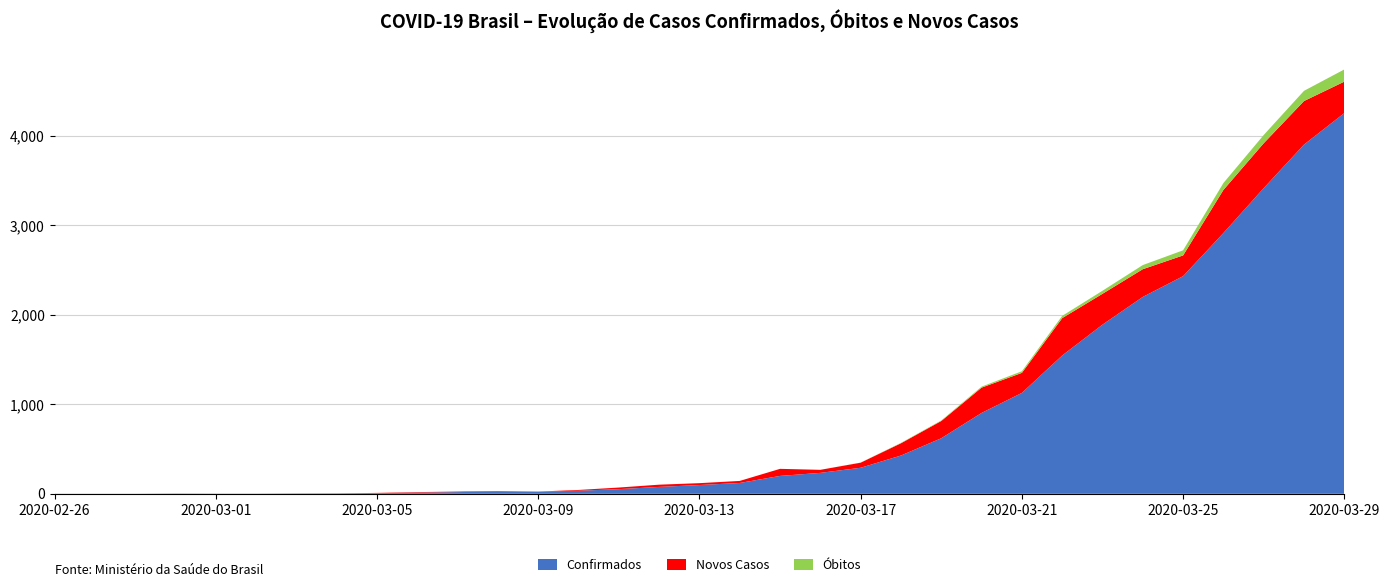

Reading left to right, list all the values displayed in this chart.

Confirmados: 2020-02-26=1	2020-02-27=1	2020-02-28=1	2020-02-29=2	2020-03-01=2	2020-03-02=2	2020-03-03=3	2020-03-04=4	2020-03-05=7	2020-03-06=13	2020-03-07=19	2020-03-08=25	2020-03-09=25	2020-03-10=34	2020-03-11=52	2020-03-12=77	2020-03-13=98	2020-03-14=121	2020-03-15=200	2020-03-16=234	2020-03-17=291	2020-03-18=428	2020-03-19=621	2020-03-20=904	2020-03-21=1128	2020-03-22=1546	2020-03-23=1891	2020-03-24=2201	2020-03-25=2433	2020-03-26=2915	2020-03-27=3417	2020-03-28=3904	2020-03-29=4256
Obitos: 2020-02-26=0	2020-02-27=0	2020-02-28=0	2020-02-29=0	2020-03-01=0	2020-03-02=0	2020-03-03=0	2020-03-04=0	2020-03-05=0	2020-03-06=0	2020-03-07=0	2020-03-08=0	2020-03-09=0	2020-03-10=0	2020-03-11=0	2020-03-12=0	2020-03-13=0	2020-03-14=0	2020-03-15=0	2020-03-16=0	2020-03-17=1	2020-03-18=4	2020-03-19=6	2020-03-20=11	2020-03-21=18	2020-03-22=25	2020-03-23=34	2020-03-24=46	2020-03-25=57	2020-03-26=77	2020-03-27=92	2020-03-28=114	2020-03-29=136
Novos_Casos: 2020-02-26=0	2020-02-27=0	2020-02-28=0	2020-02-29=1	2020-03-01=0	2020-03-02=0	2020-03-03=1	2020-03-04=1	2020-03-05=3	2020-03-06=6	2020-03-07=6	2020-03-08=6	2020-03-09=0	2020-03-10=9	2020-03-11=18	2020-03-12=25	2020-03-13=21	2020-03-14=23	2020-03-15=79	2020-03-16=34	2020-03-17=57	2020-03-18=137	2020-03-19=193	2020-03-20=283	2020-03-21=224	2020-03-22=418	2020-03-23=345	2020-03-24=310	2020-03-25=232	2020-03-26=482	2020-03-27=502	2020-03-28=487	2020-03-29=352